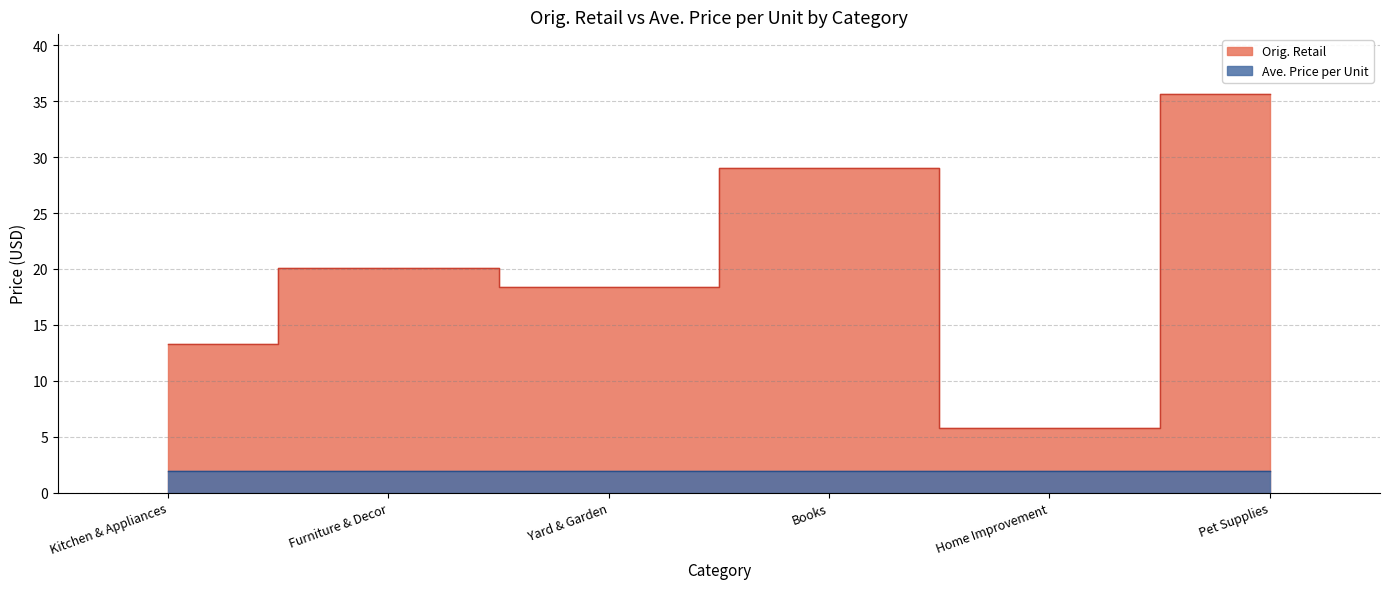

What is the lowest value of the Orig. Retail series?

5.8